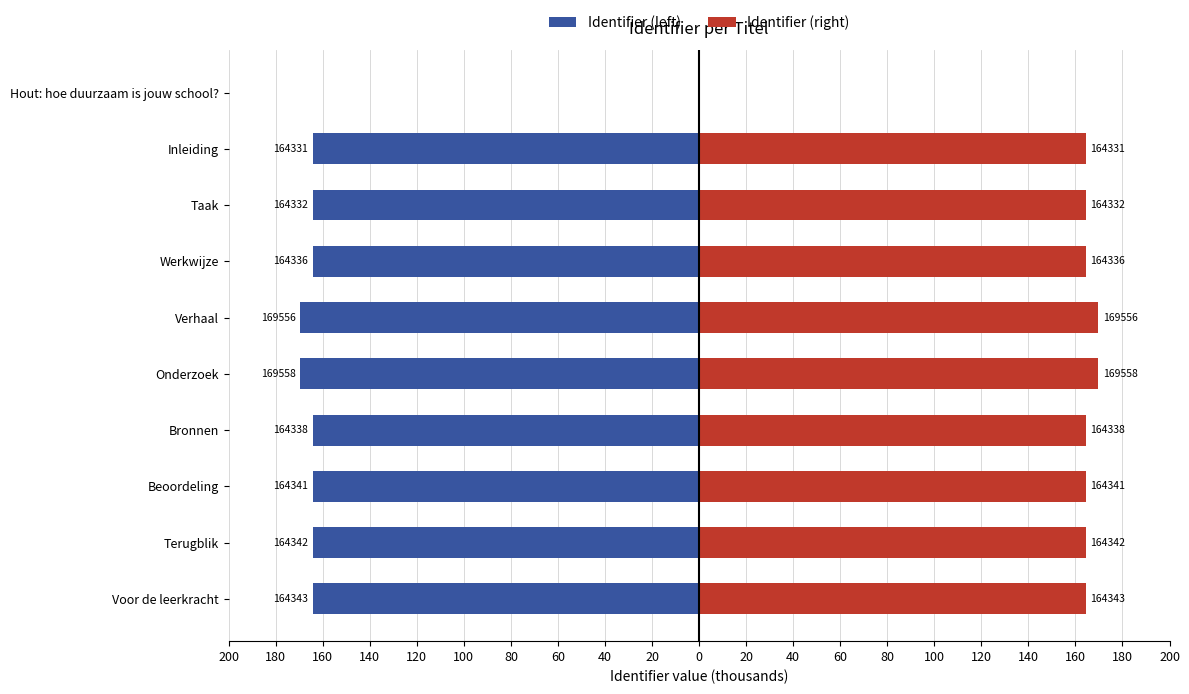

Does the chart contain stacked bars?

No